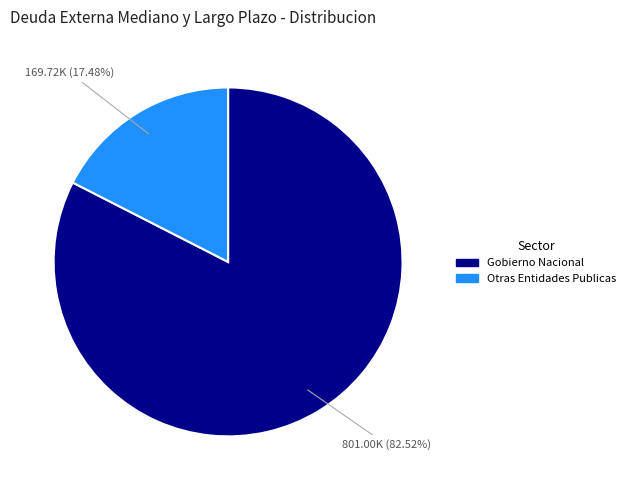

Do Gobierno Nacional and Otras Entidades Publicas together represent more than half of the pie?

Yes